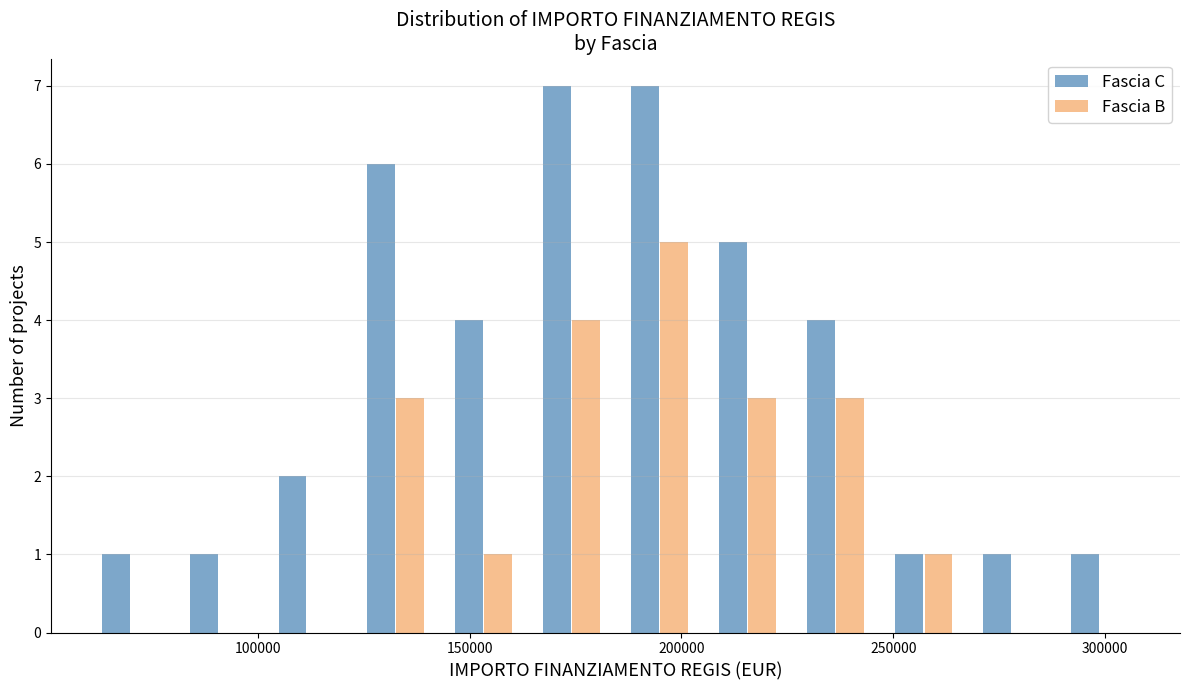

In the Fascia B series, which range on the x-axis has the tallest bar?

185000 to 205000